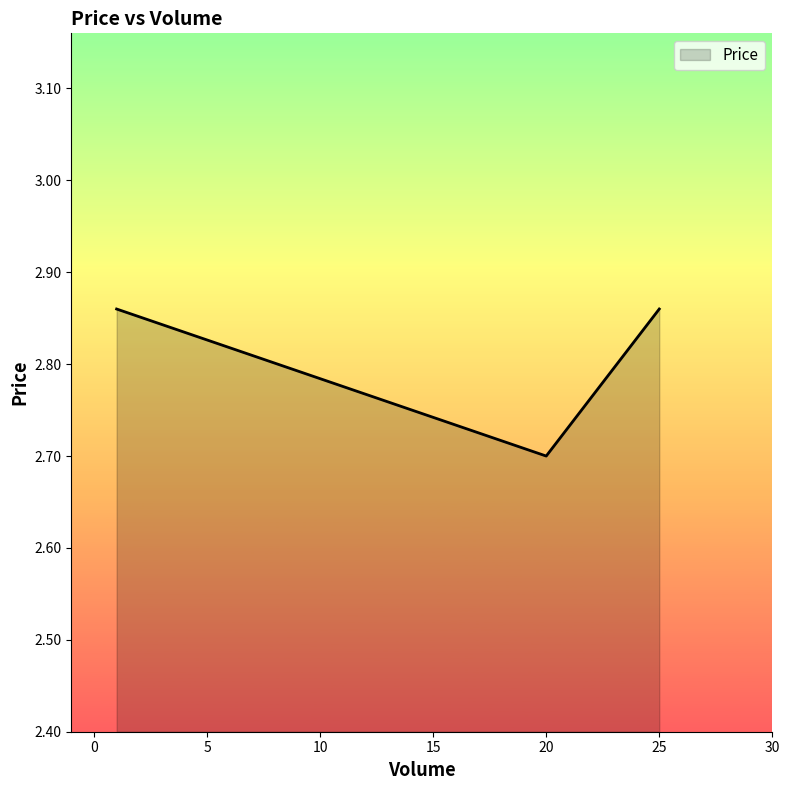

What is the minimum value shown in the chart?

2.7